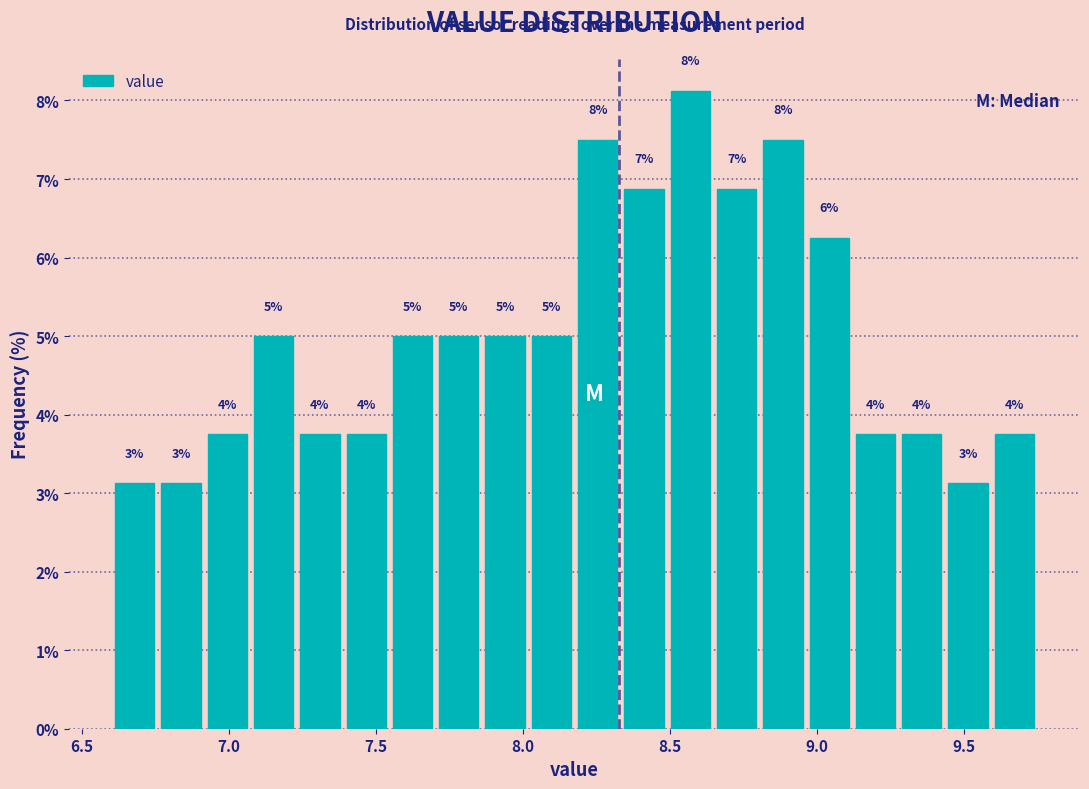

Read against the x-axis, roughly where is the centre of the tallest bar?

8.55